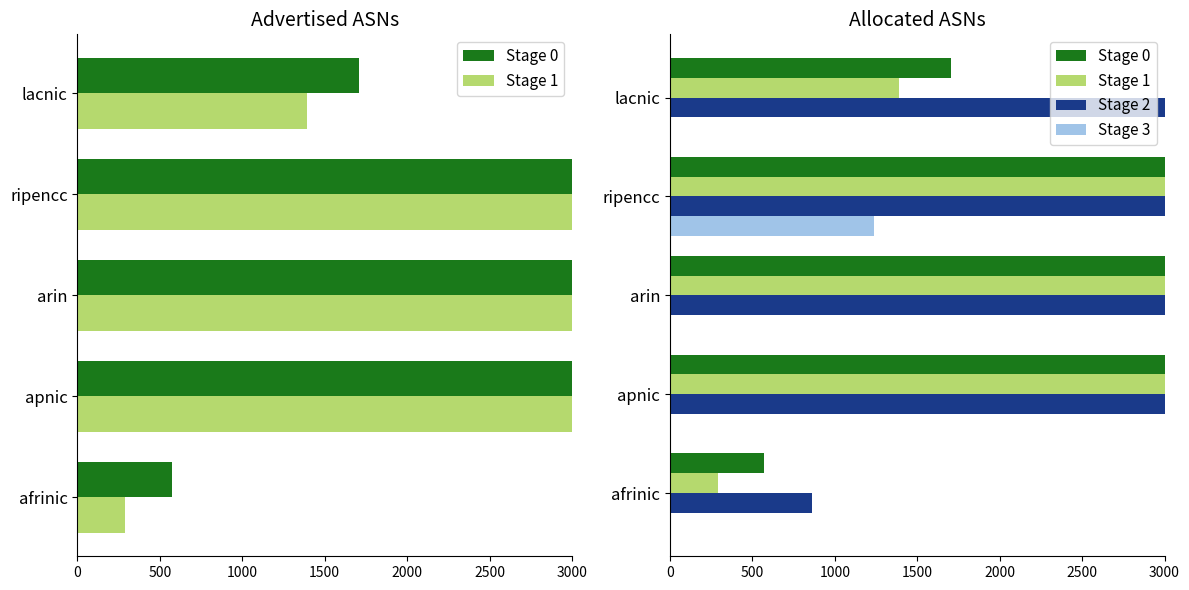

Is the value of Stage 2 at apnic greater than the value of Stage 1 at lacnic?

Yes